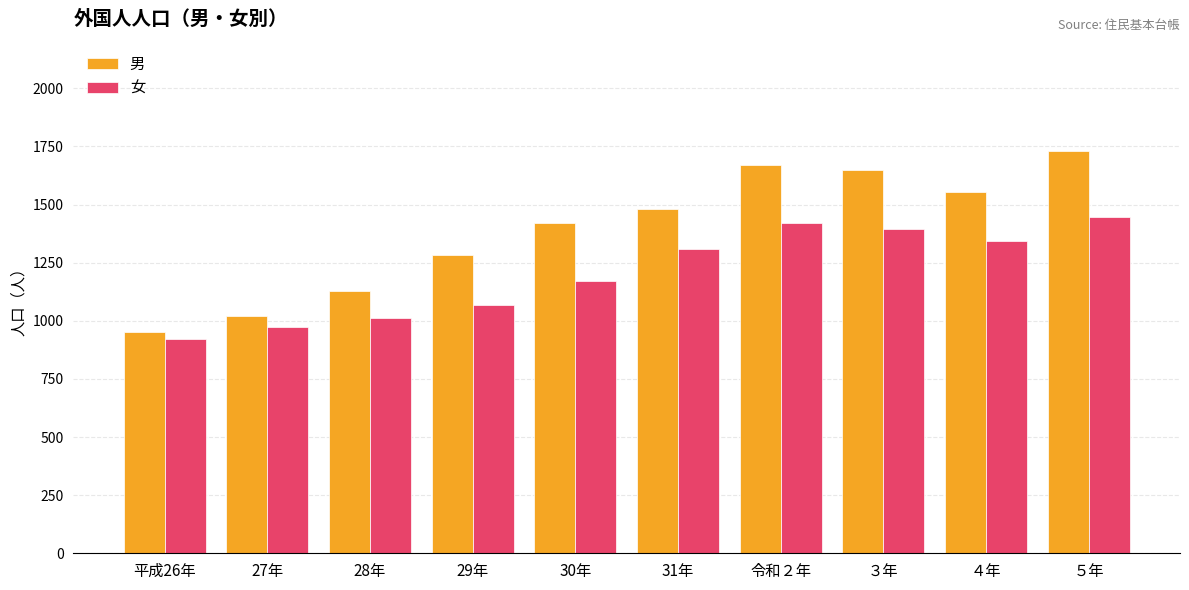

What is the difference between the highest and lowest values at 28年?

117